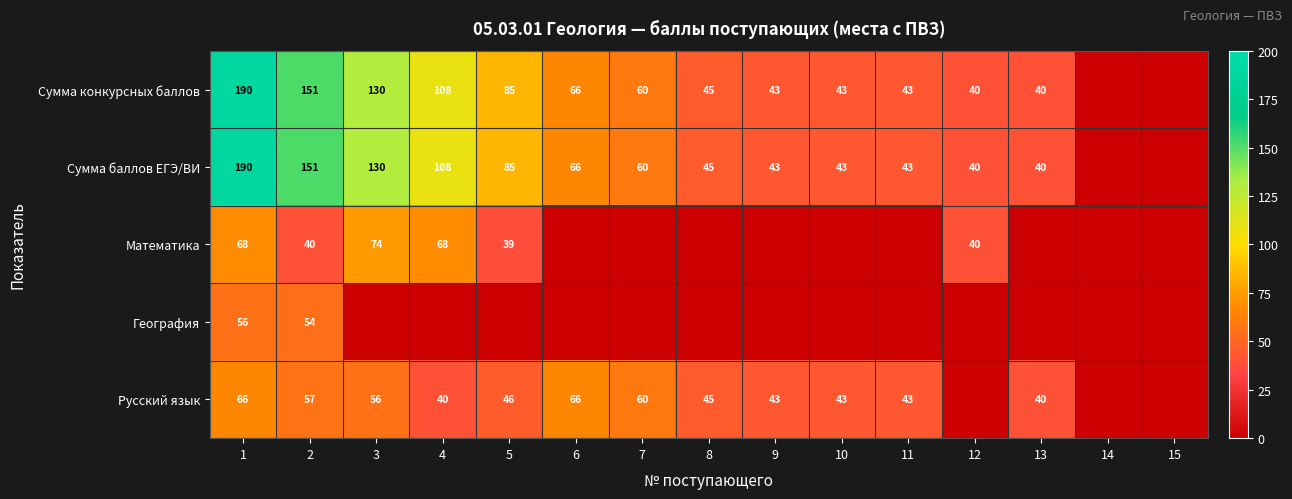

Which has a higher value, 10 or 9?

10